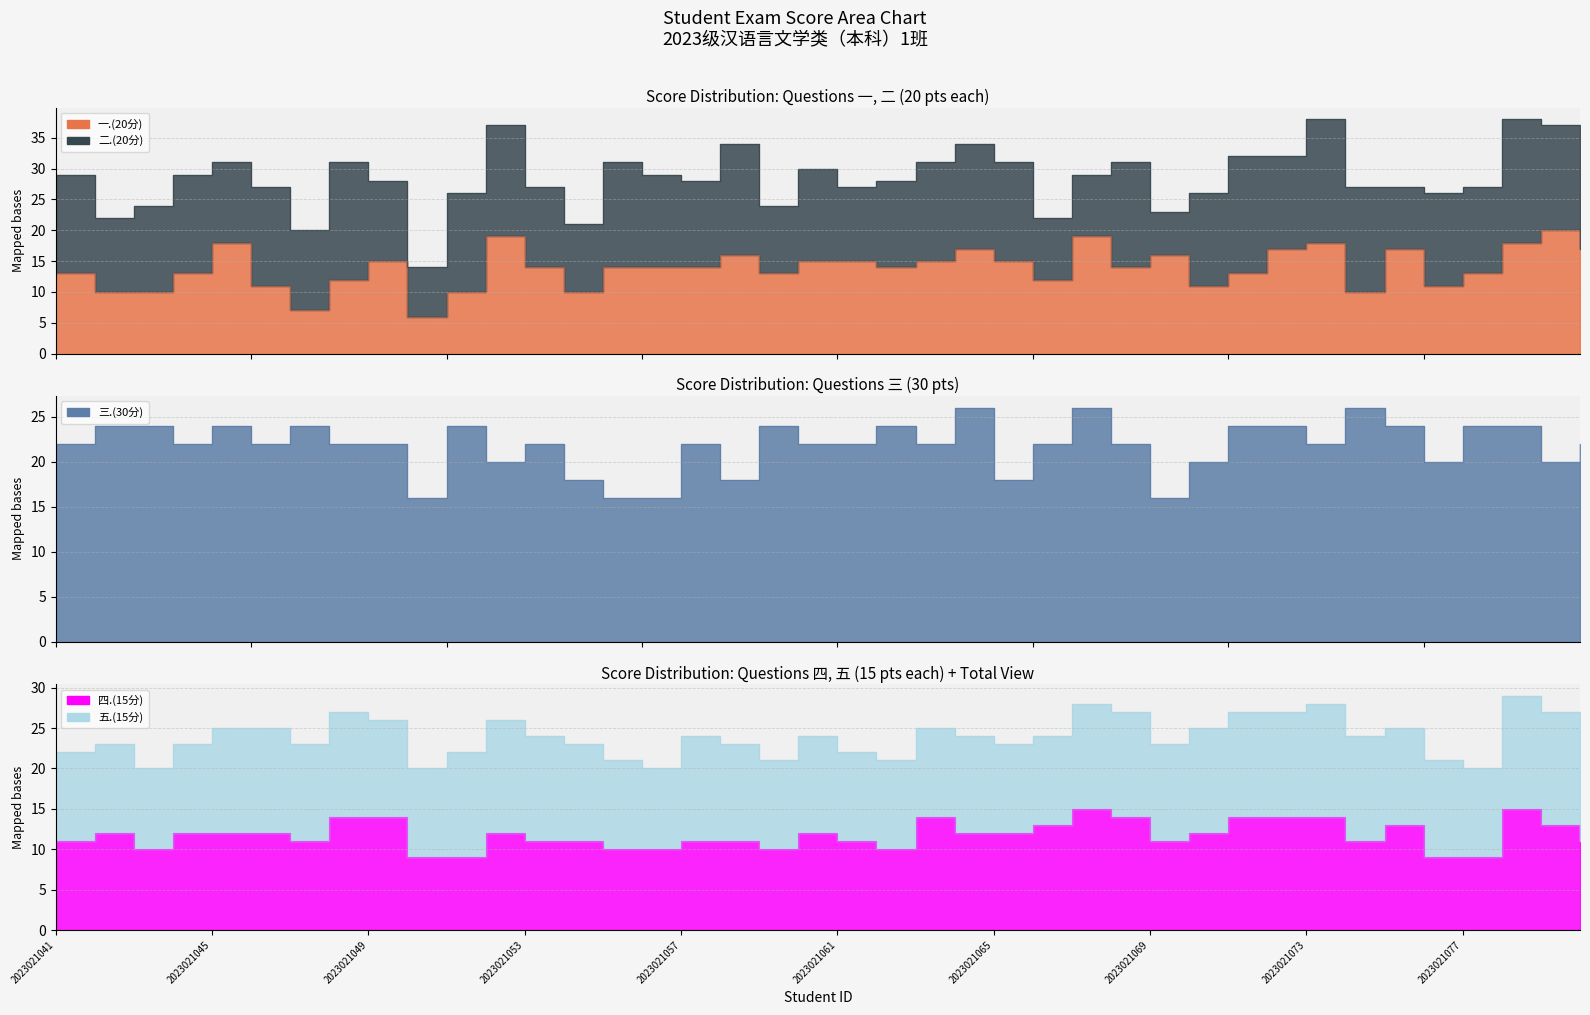

Which series has the largest range (max minus min)?

一.(20分)